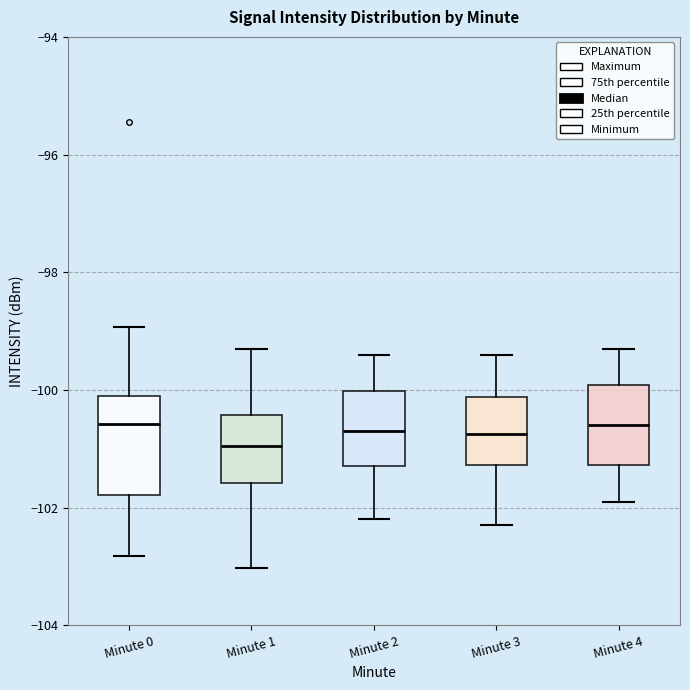

Which box has the lowest median line?

Minute 1